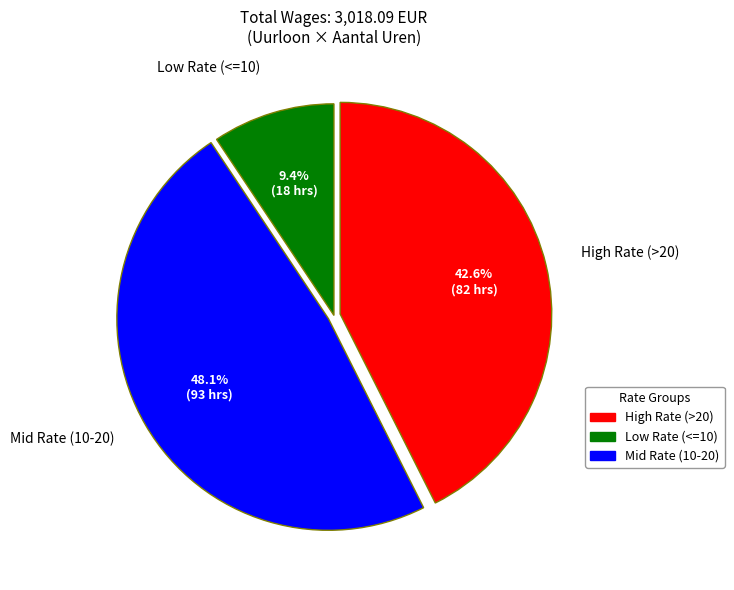

Is there a majority slice in this chart?

No